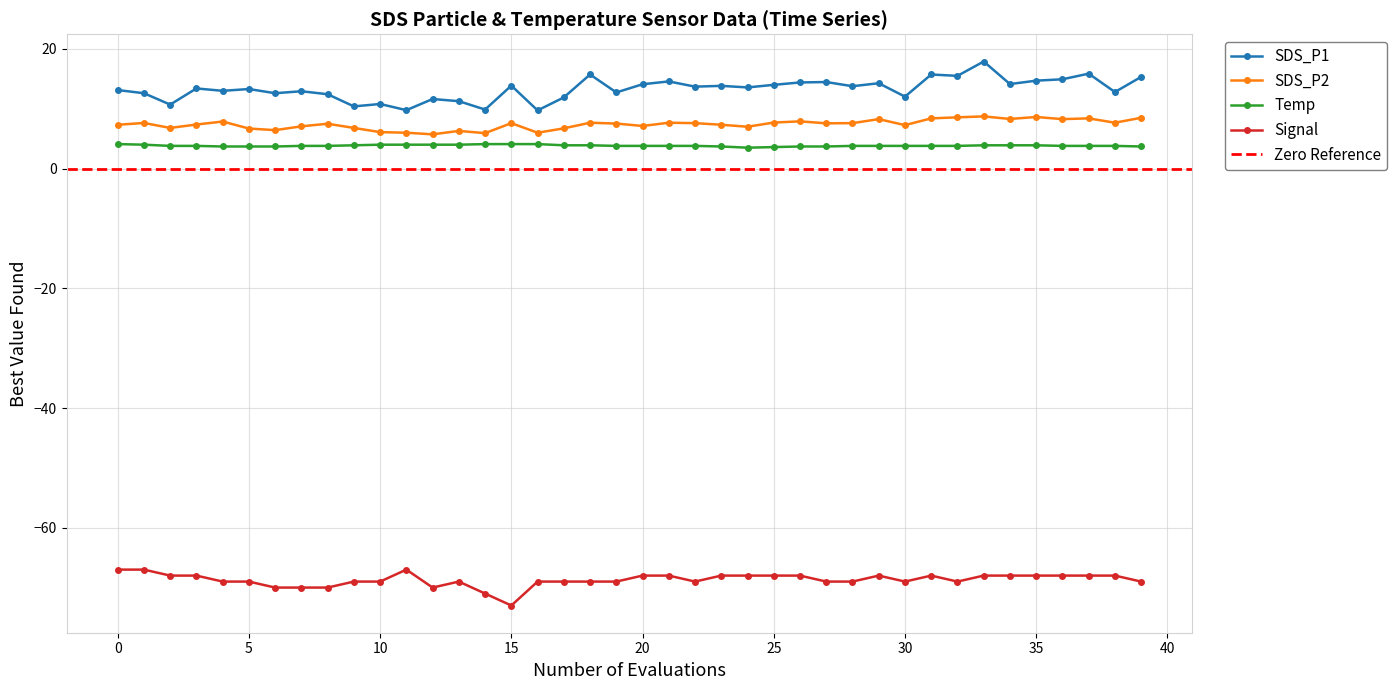

The Temp series shows 6.6 at 29. True or false?

False